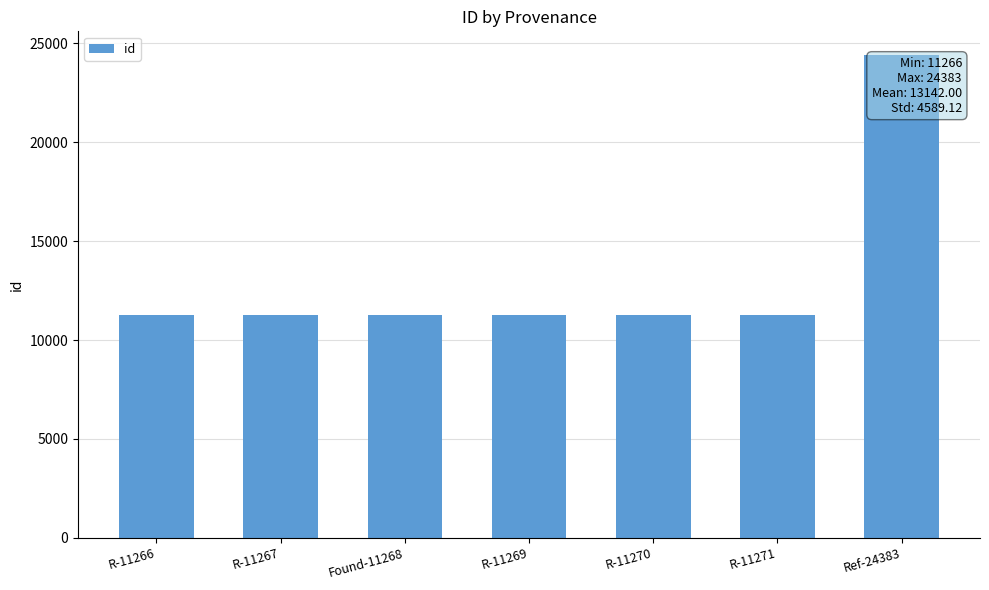

What is the label of the 7th bar from the right?

R-11266